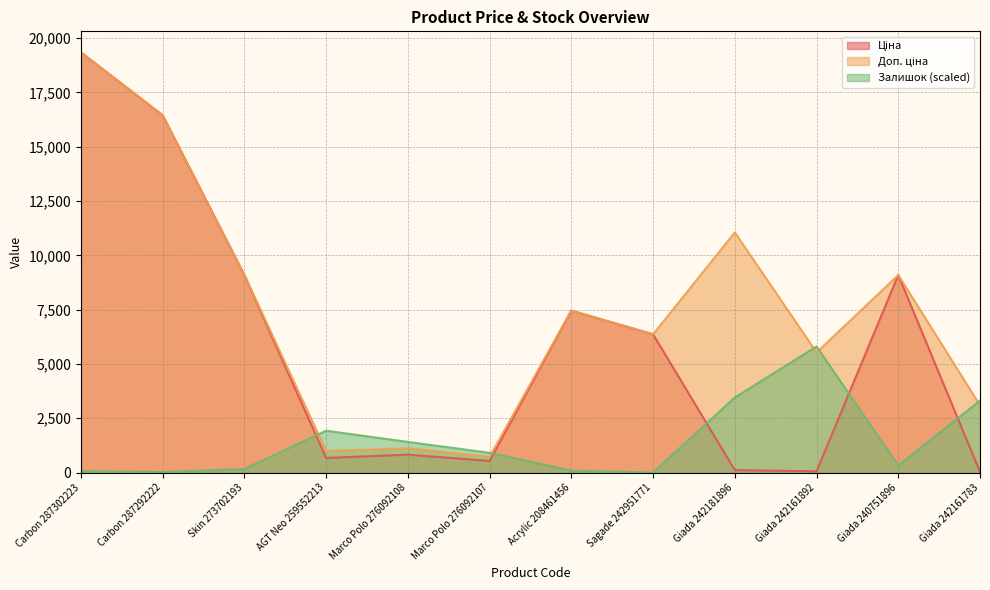

What is the value of the Залишок point at the 3rd from the left?

159.2